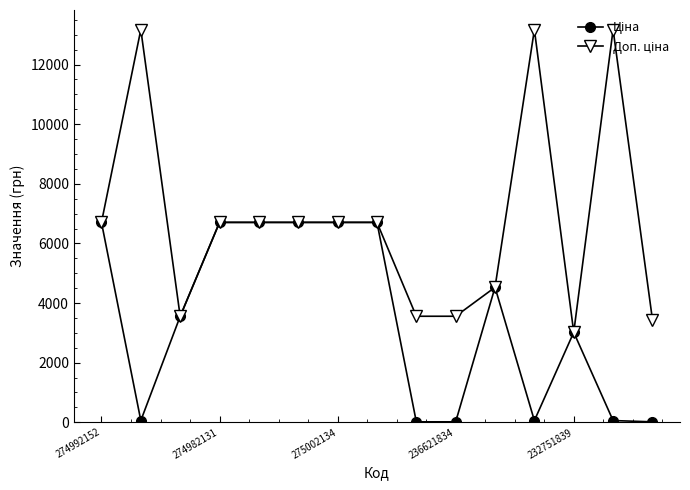

At how many categories does at least one series exceed 12910?

3